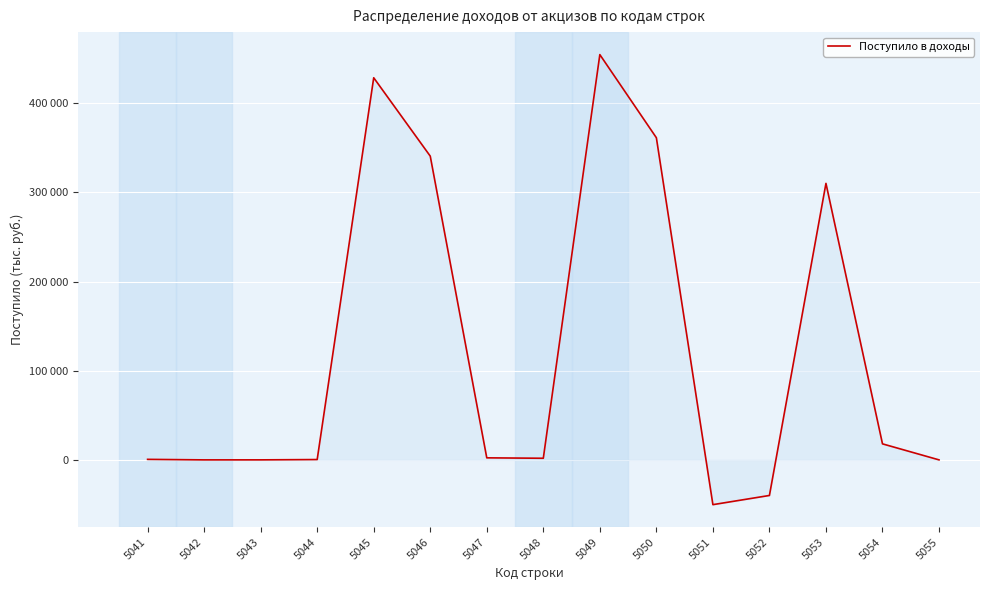

The chart shows a value of -17303 at 5051. True or false?

False